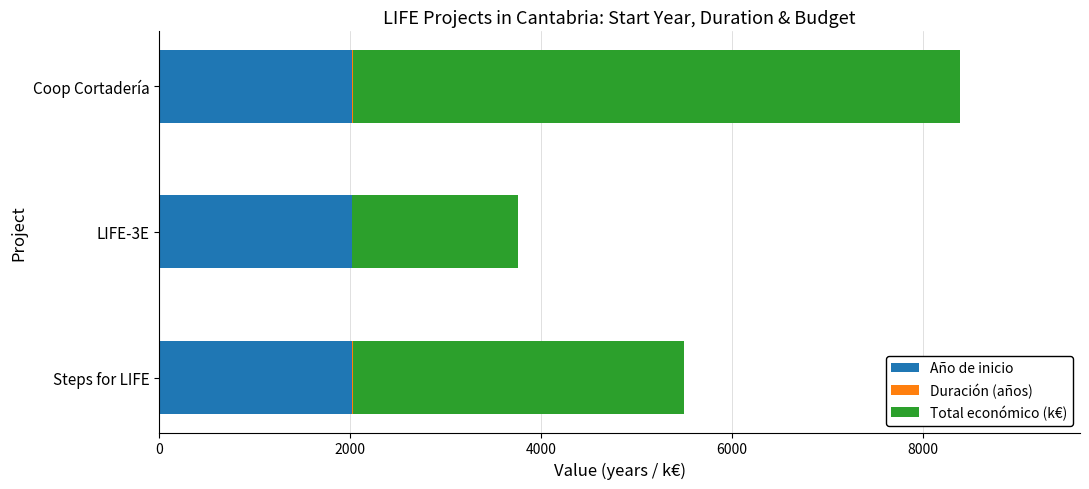

The value of Año de inicio at Coop Cortadería is 3295.5. True or false?

False